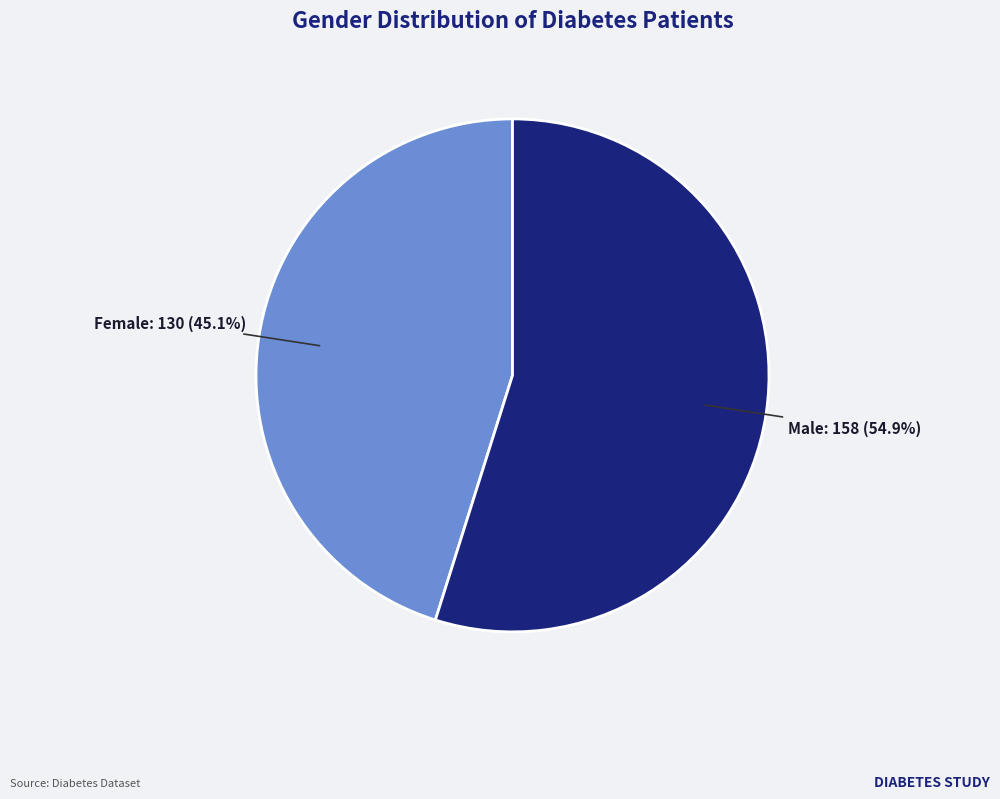

Is there any slice that represents more than half of the pie?

Yes